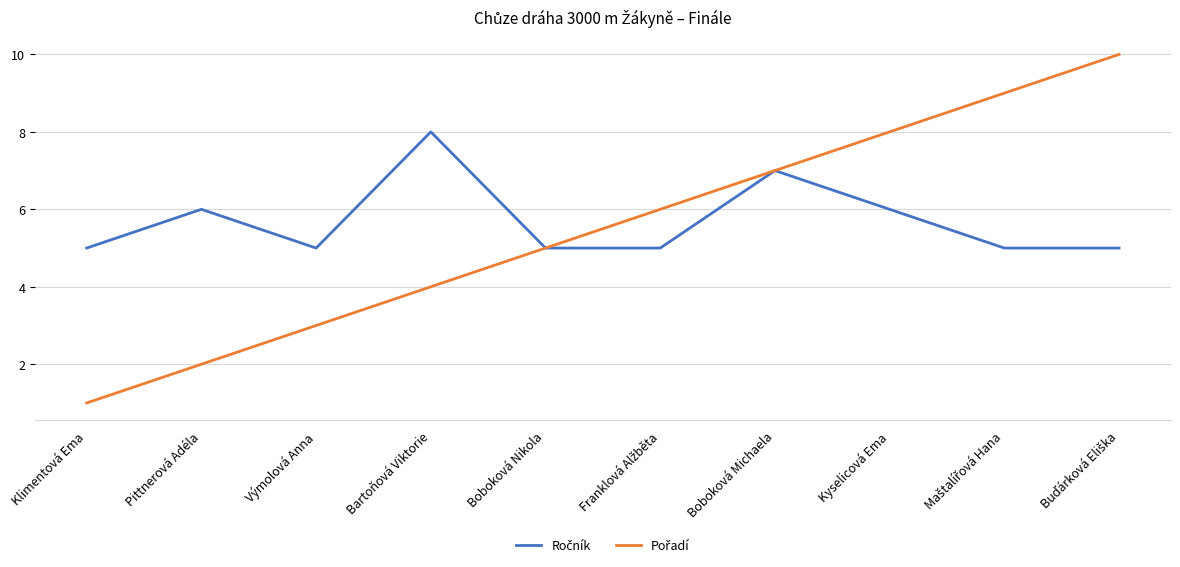

What is the maximum value shown in the chart?

10